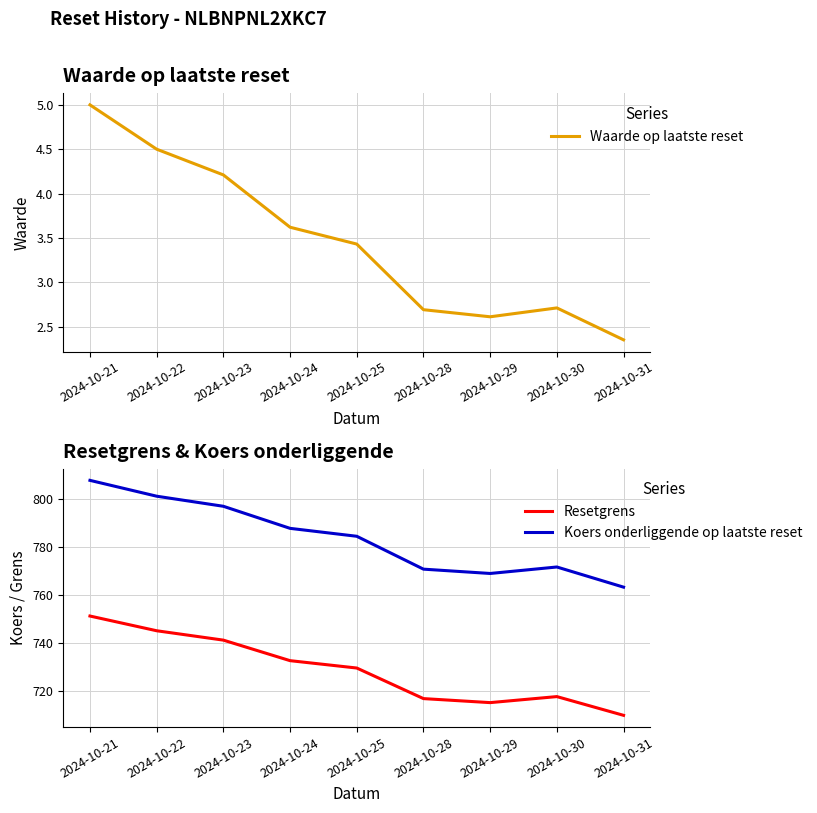

What is the value of the Koers onderliggende op laatste reset point at the 6th from the left?

770.6